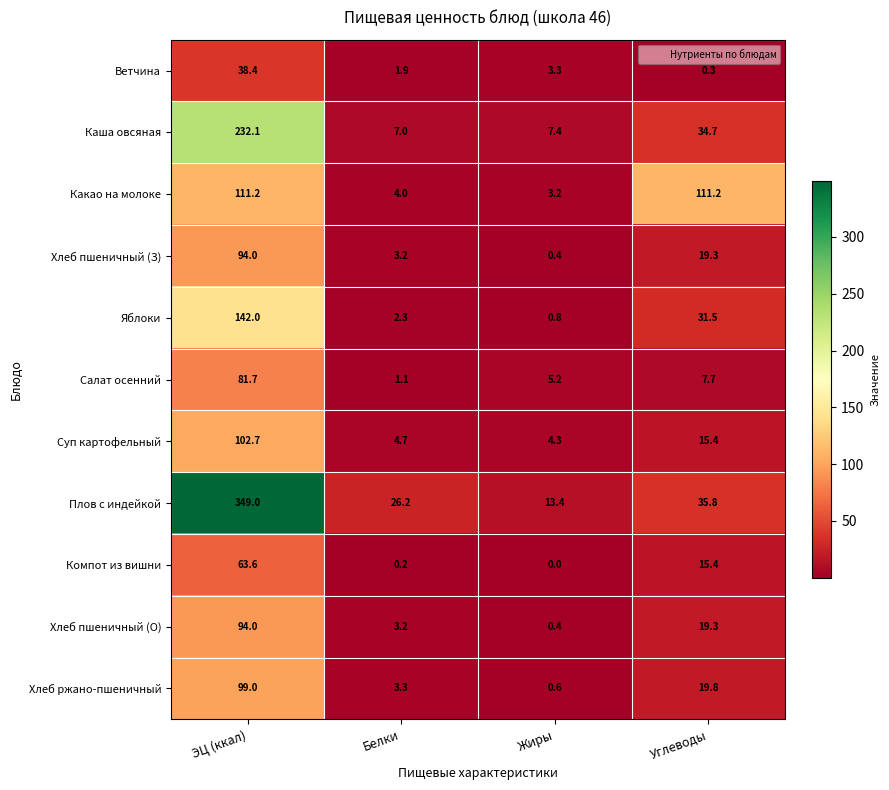

Which series has the largest range (max minus min)?

Плов с индейкой